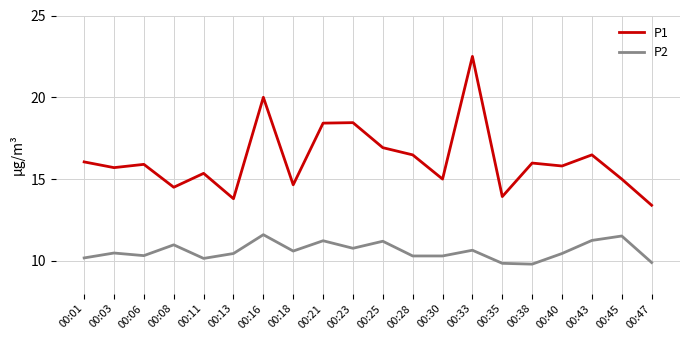

True or false: P1 has a value of 16.0 at 00:38.

True